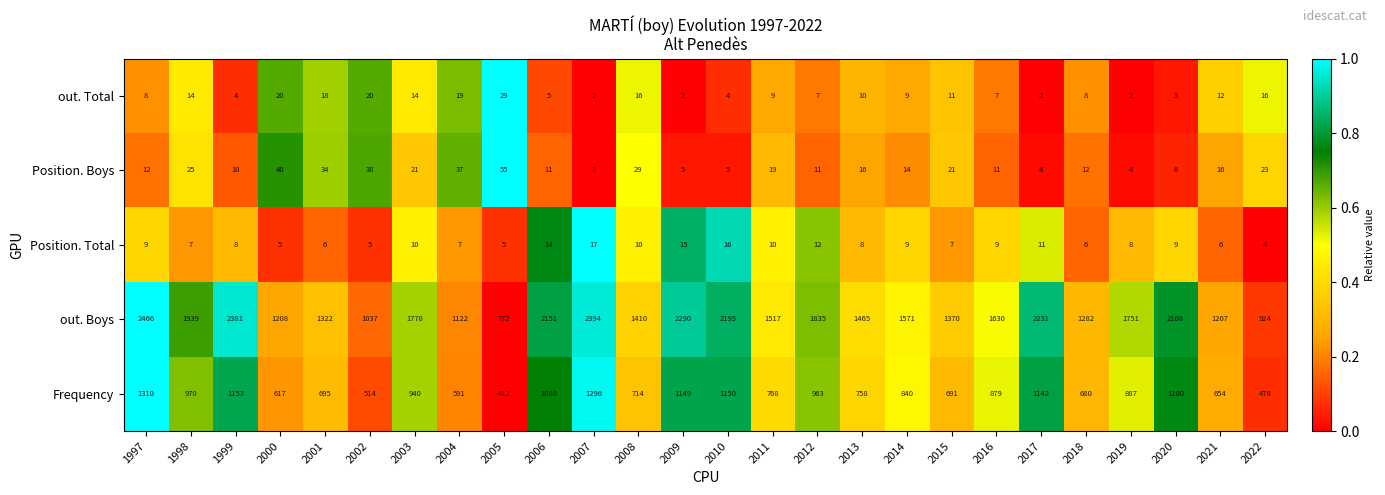

Which series has the largest total across all categories?

out. Boys